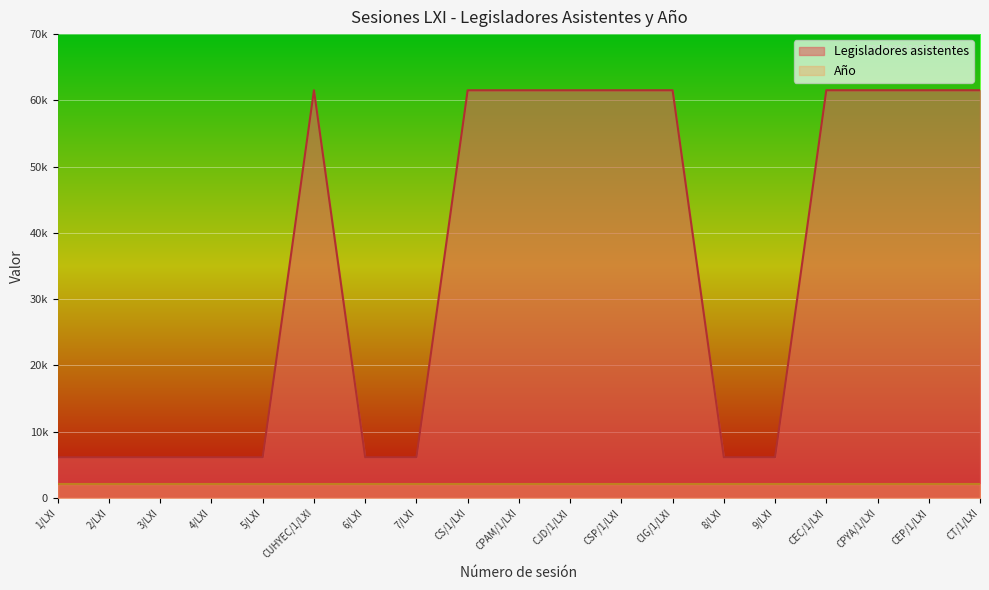

How many lines are shown in the chart?

1